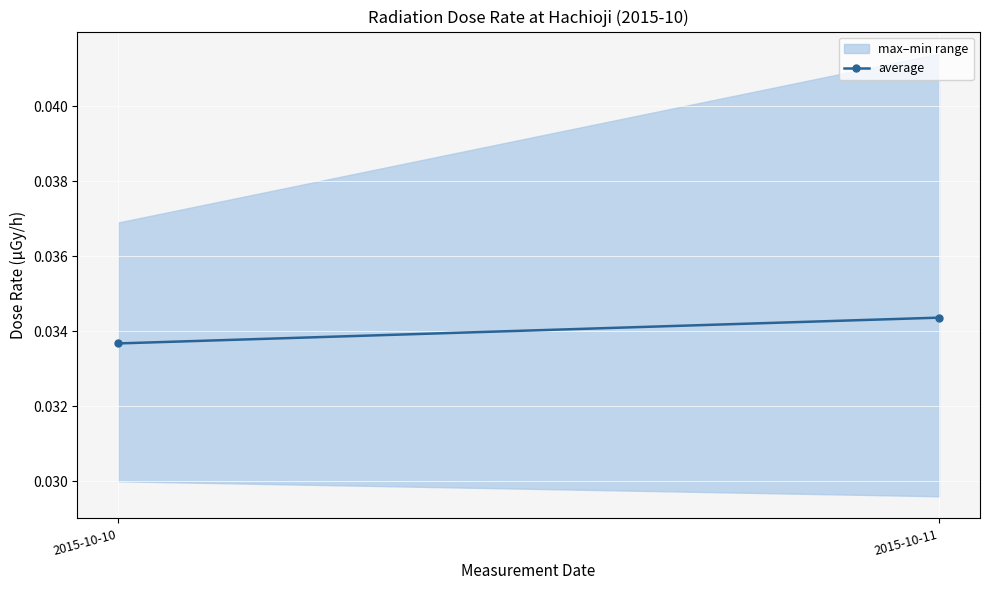

The value at 2015-10-11 is 0.0. True or false?

False